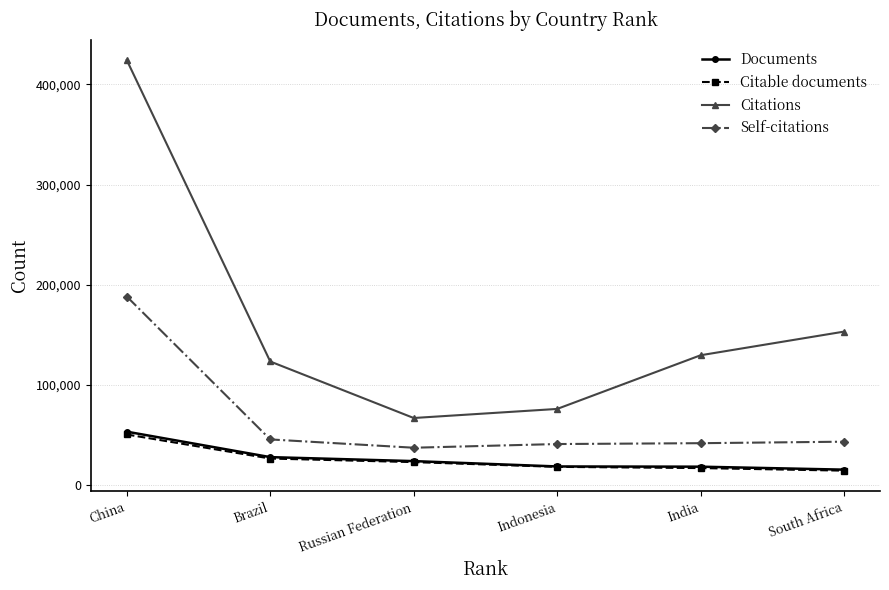

What is the lowest value of the Citable documents series?

14625